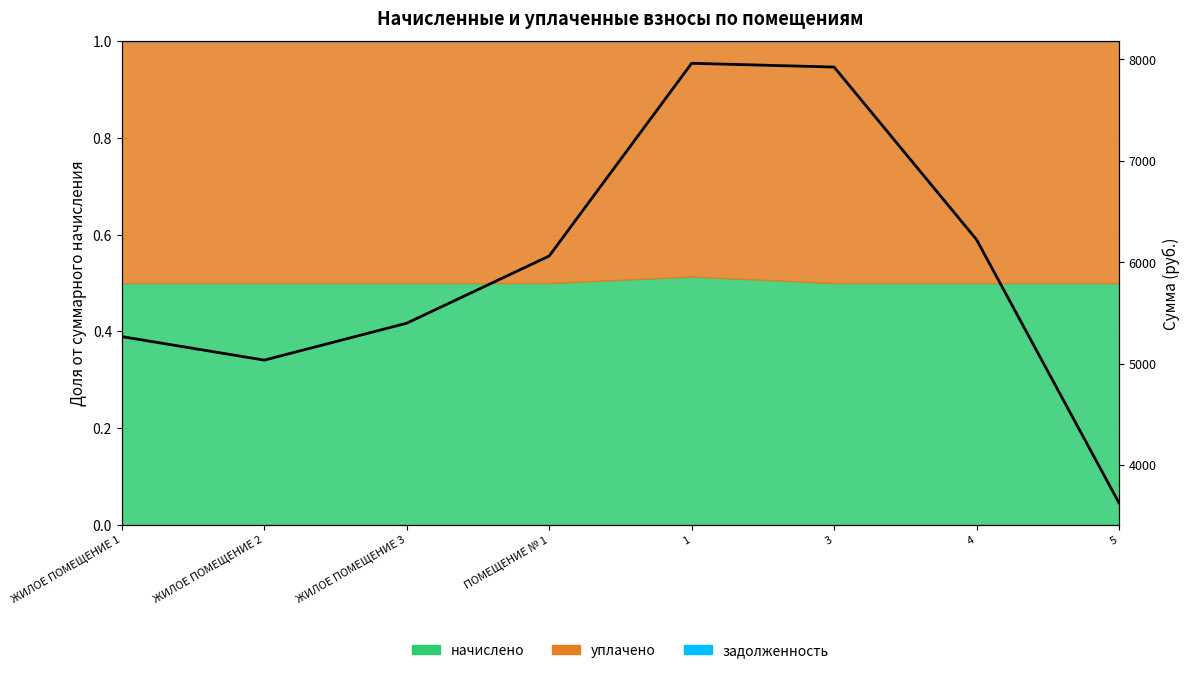

Is it true that the value at 3 is 4524.9?

False